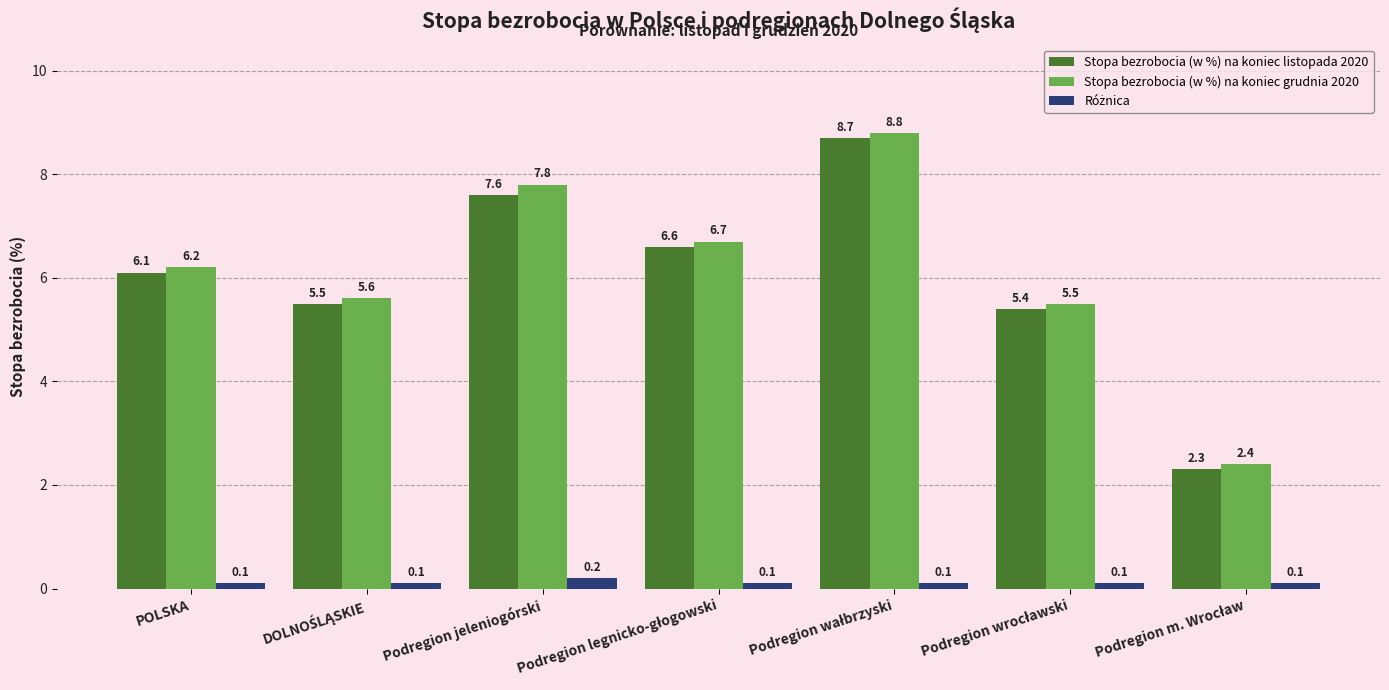

The value of Stopa bezrobocia (w %) na koniec grudnia 2020 at POLSKA is 6.2. True or false?

True